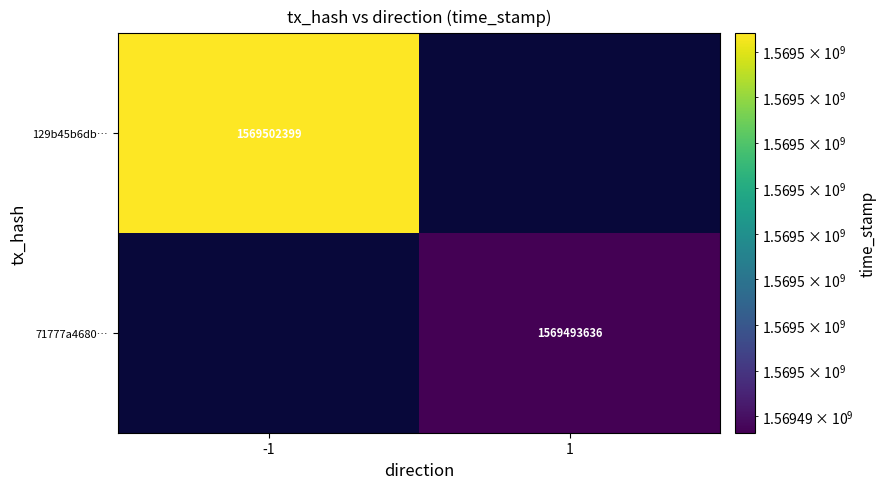

Is it true that 129b45b6db… equals 473135656.2 at -1?

False